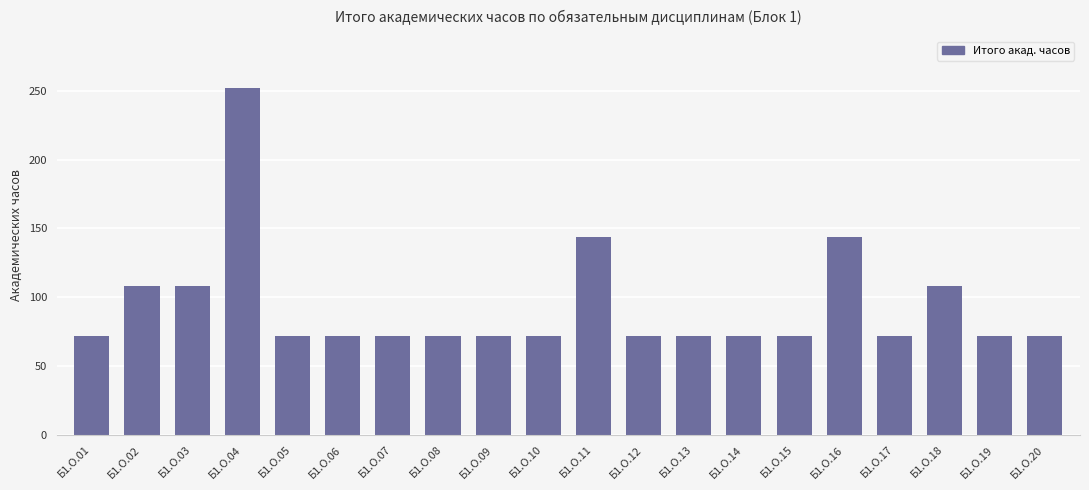

At which category does the chart reach its peak across all series?

Б1.О.04